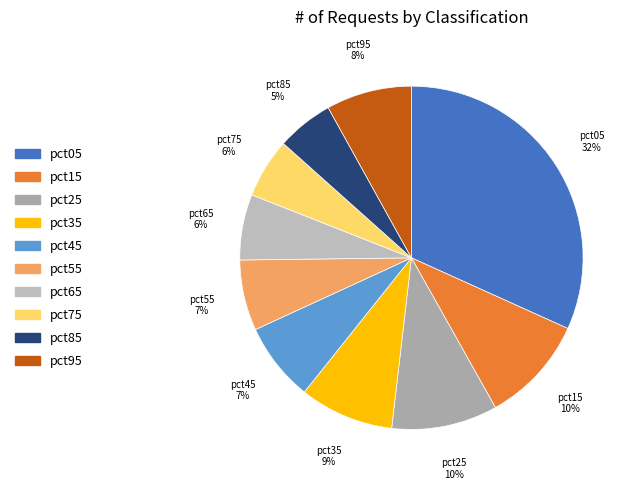

To the nearest percent, what is the average slice percentage?

10%